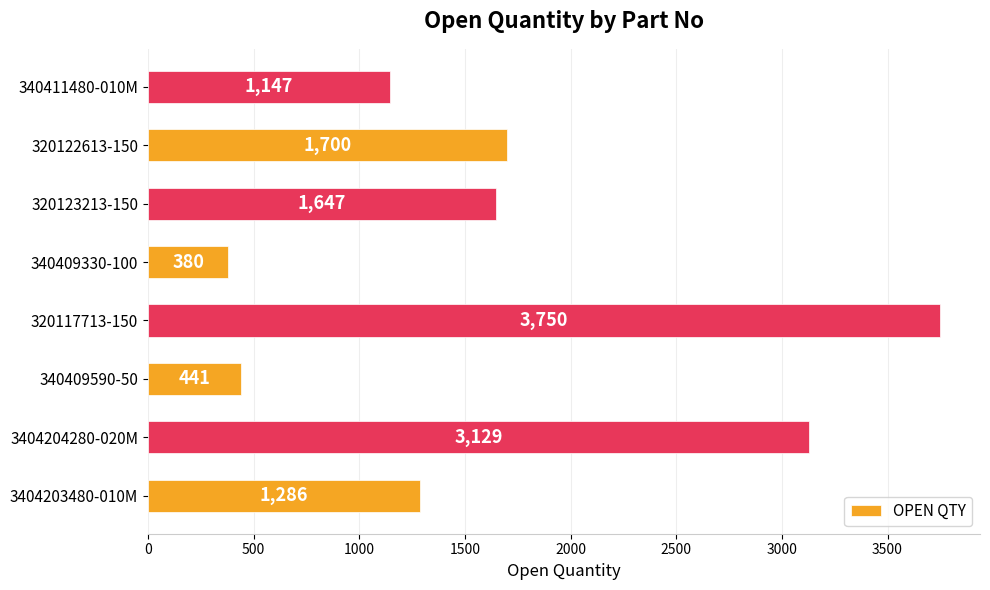

How many values are below 1647?

4